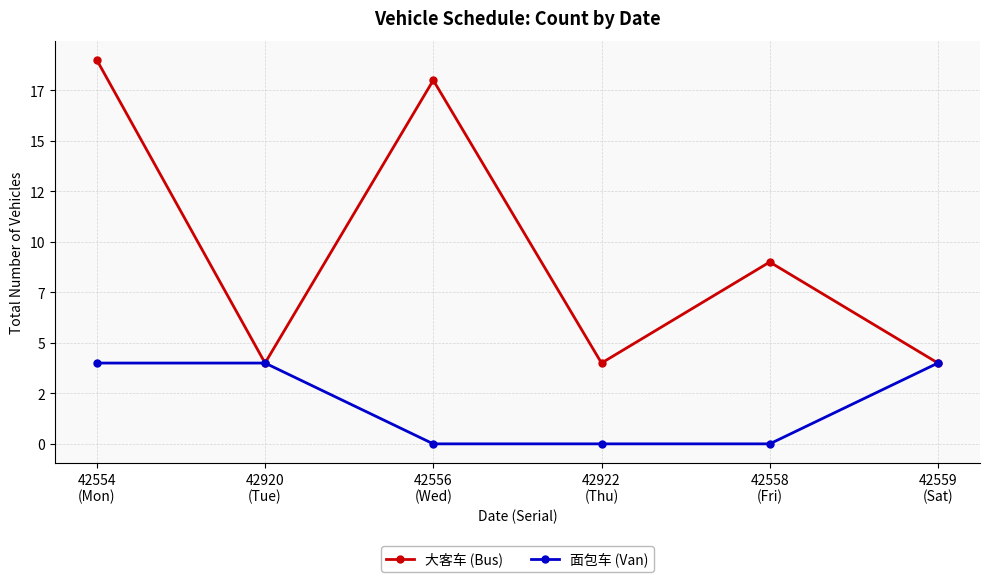

What position from the left is 42559
(Sat)?

6